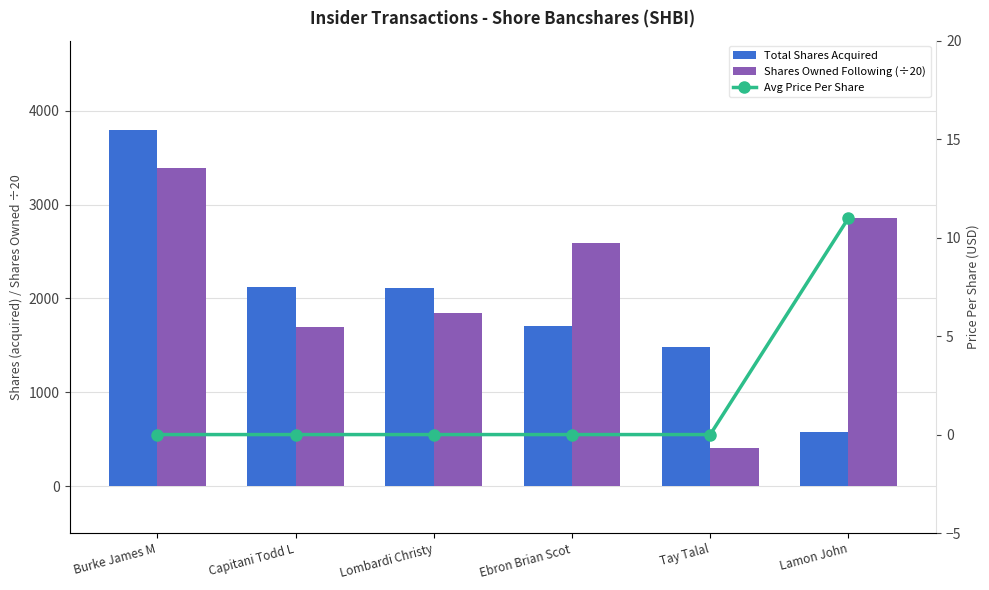

What position from the left is Ebron Brian Scot?

4